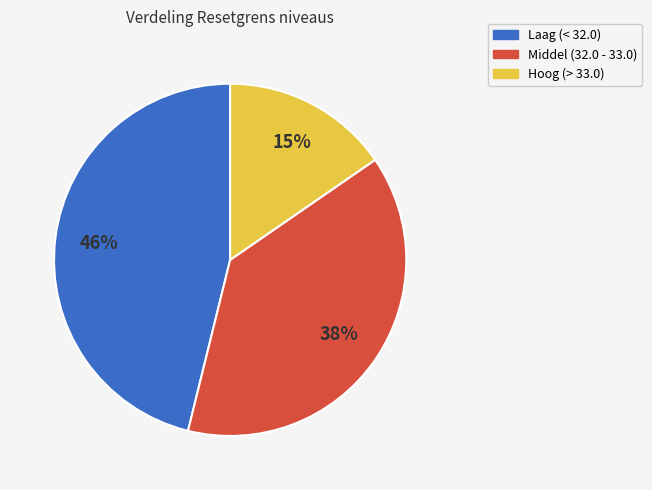

To the nearest percent, what is the difference between the largest and smallest slice percentages?

31%